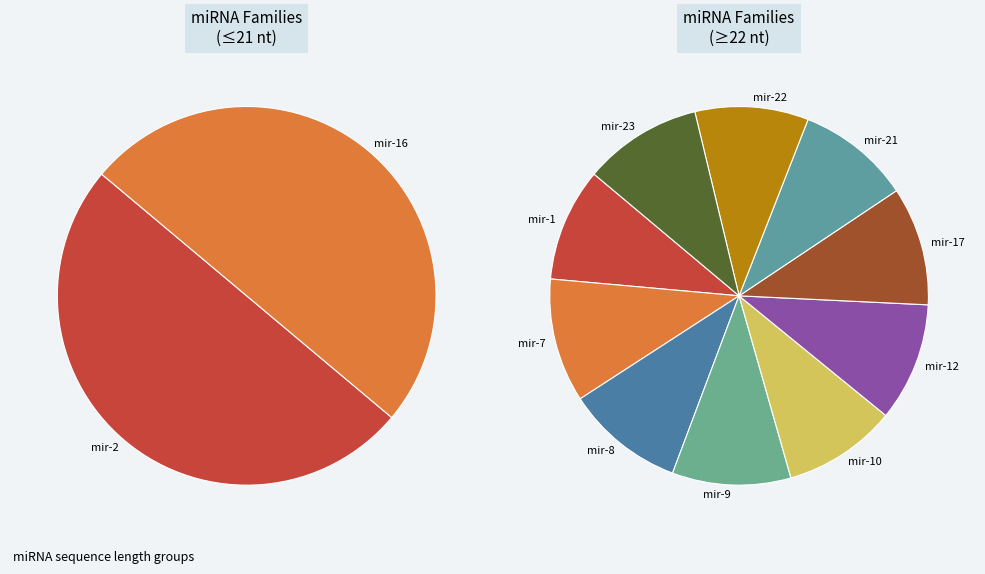

Which slice is the smallest?

mir-2